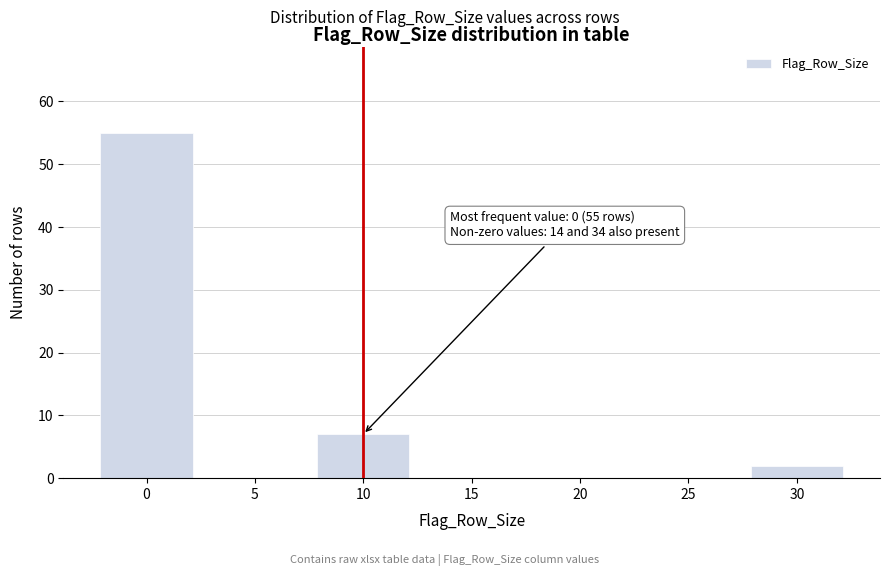

Reading right to left, list all the values displayed in this chart.

30=2	25=0	20=0	15=0	10=7	5=0	0=55